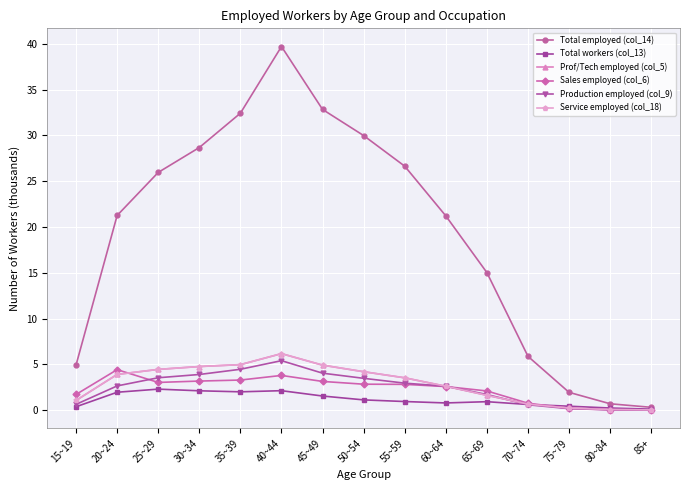

Which has a higher value, 60~64 or 80~84?

60~64